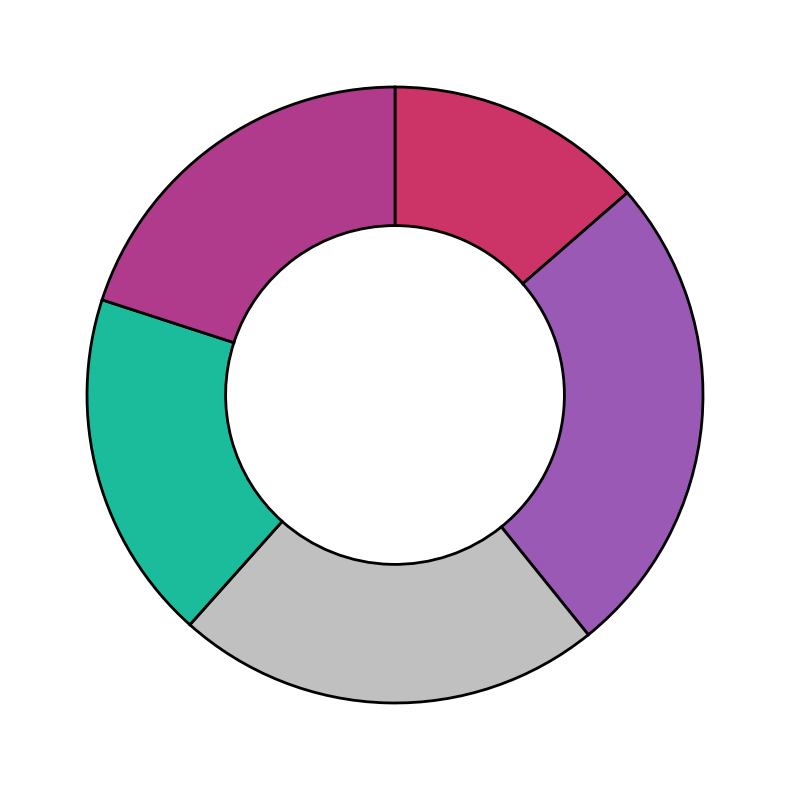

Count the number of slices in the pie.

5